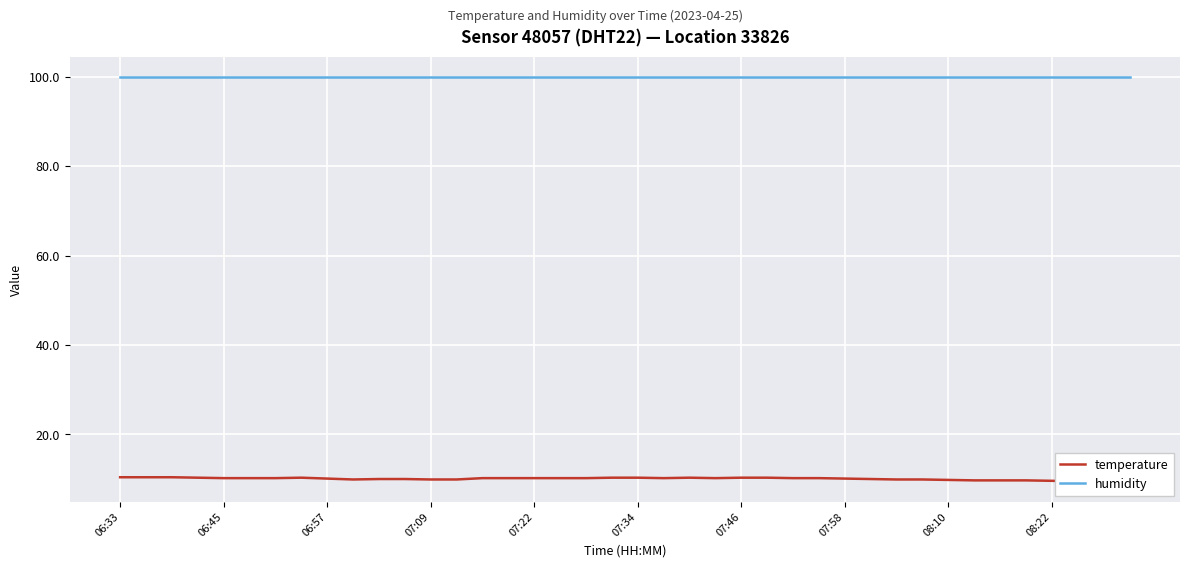

Which series has the largest total across all categories?

humidity